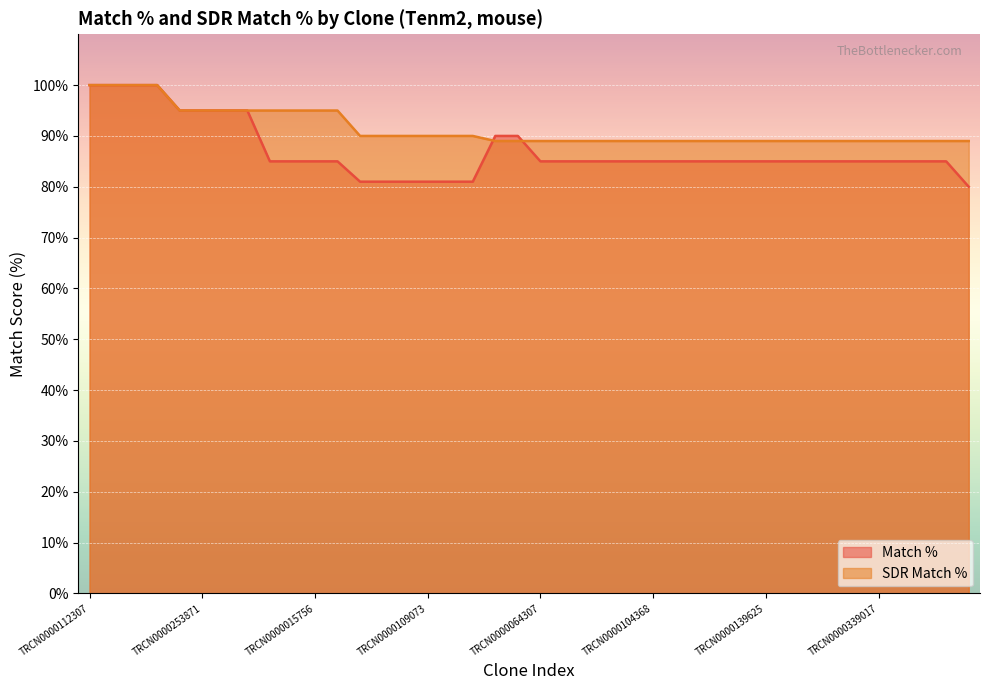

Is it true that Match % equals 85 at TRCN0000104368?

True